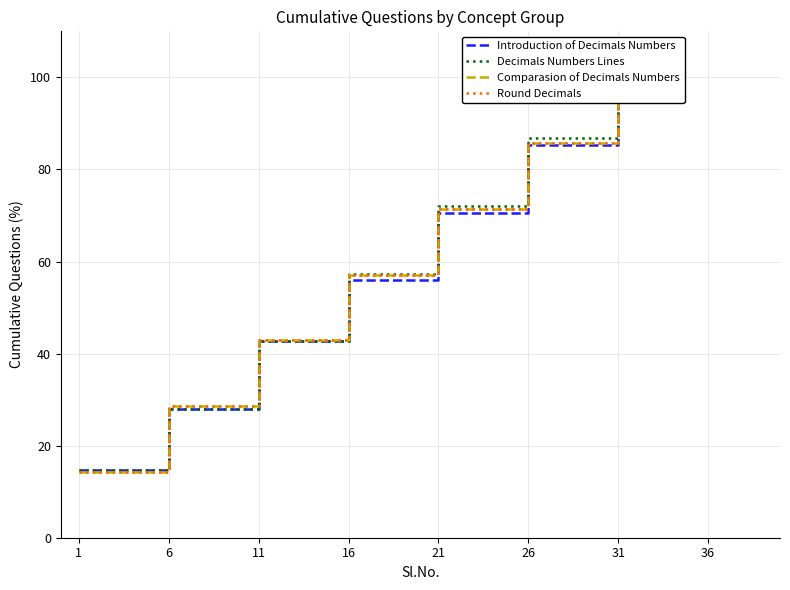

What value does the Decimals Numbers Lines series have at 11?

42.6